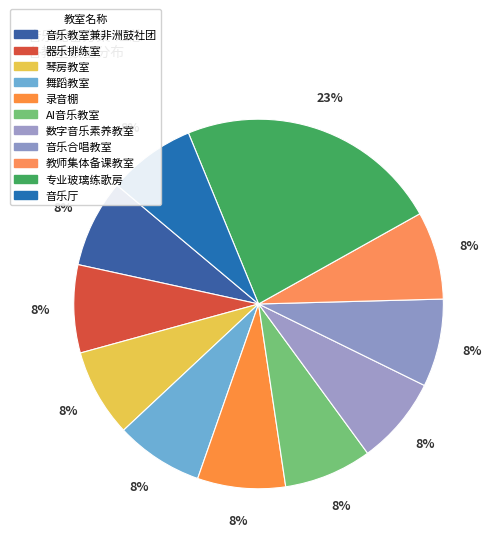

True or false: 音乐厅 accounts for 8% of the total.

True